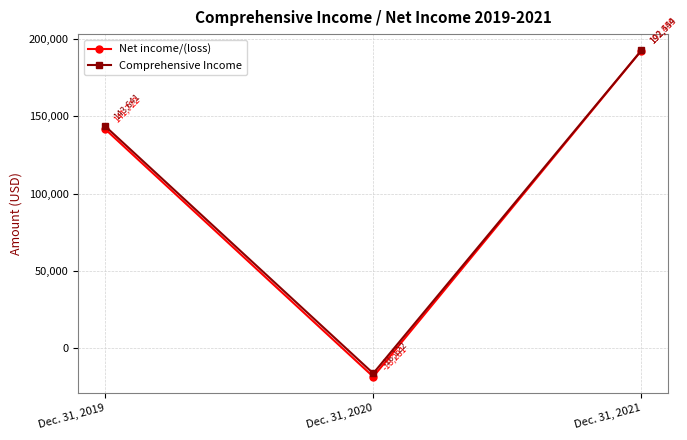

Which series changed the most between Dec. 31, 2020 and Dec. 31, 2021?

Net income/(loss)